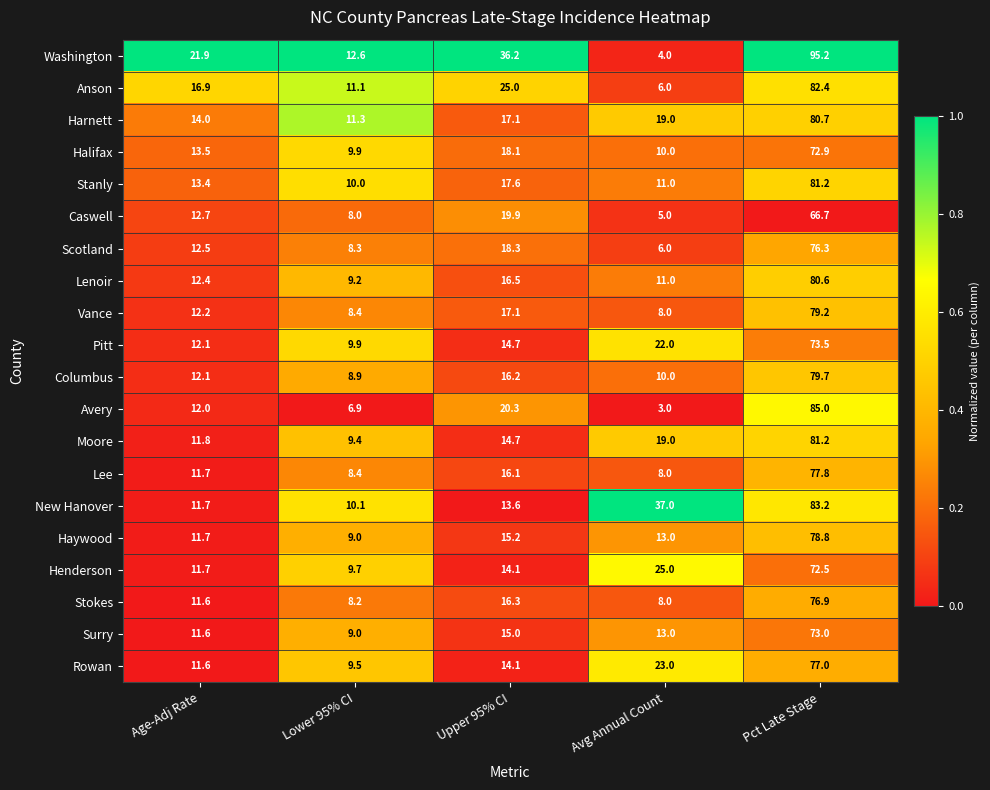

The Lenoir series shows 16.6 at Age-Adj Rate. True or false?

False